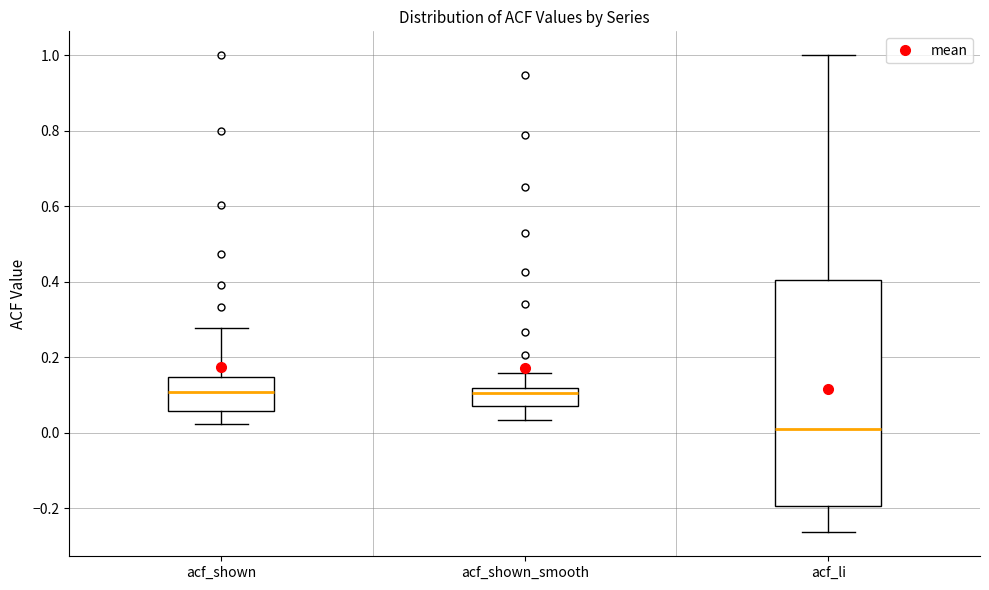

Where is the lower edge of the box for acf_li on the y-axis? The values are not printed on the chart, so give them approximately, as read against the axis.

-0.20